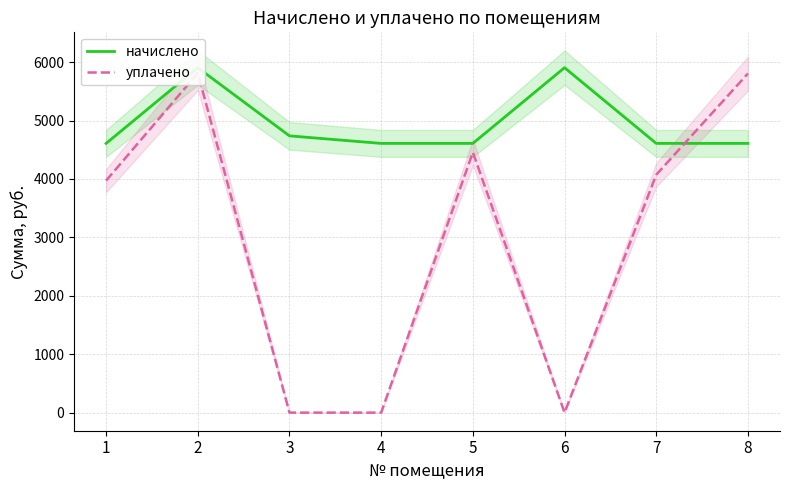

How many lines are shown in the chart?

2